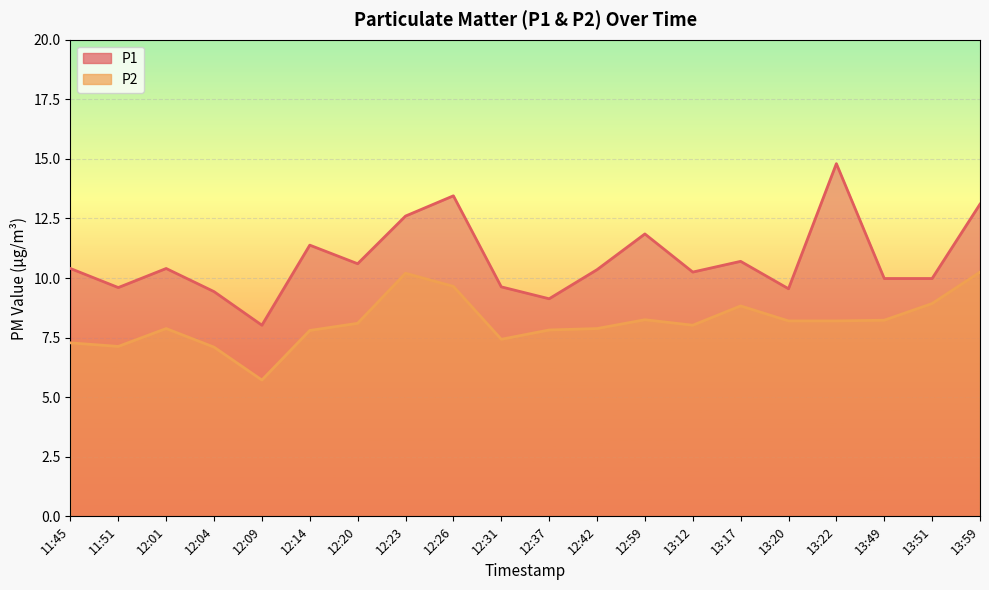

Does the chart display data point markers on the line(s)?

No